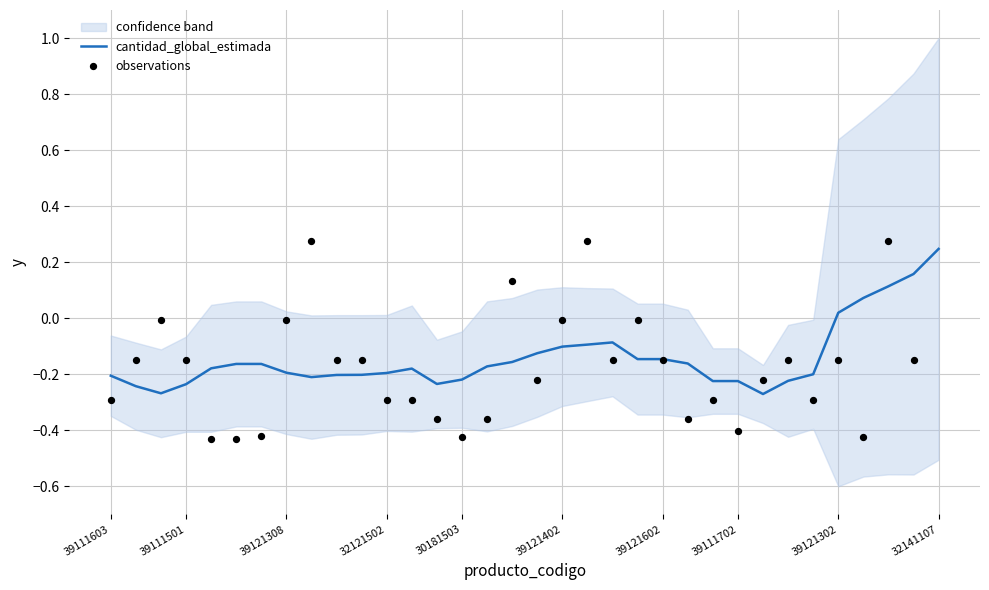

Which category has the highest value in the cantidad_global_estimada series?

32141107